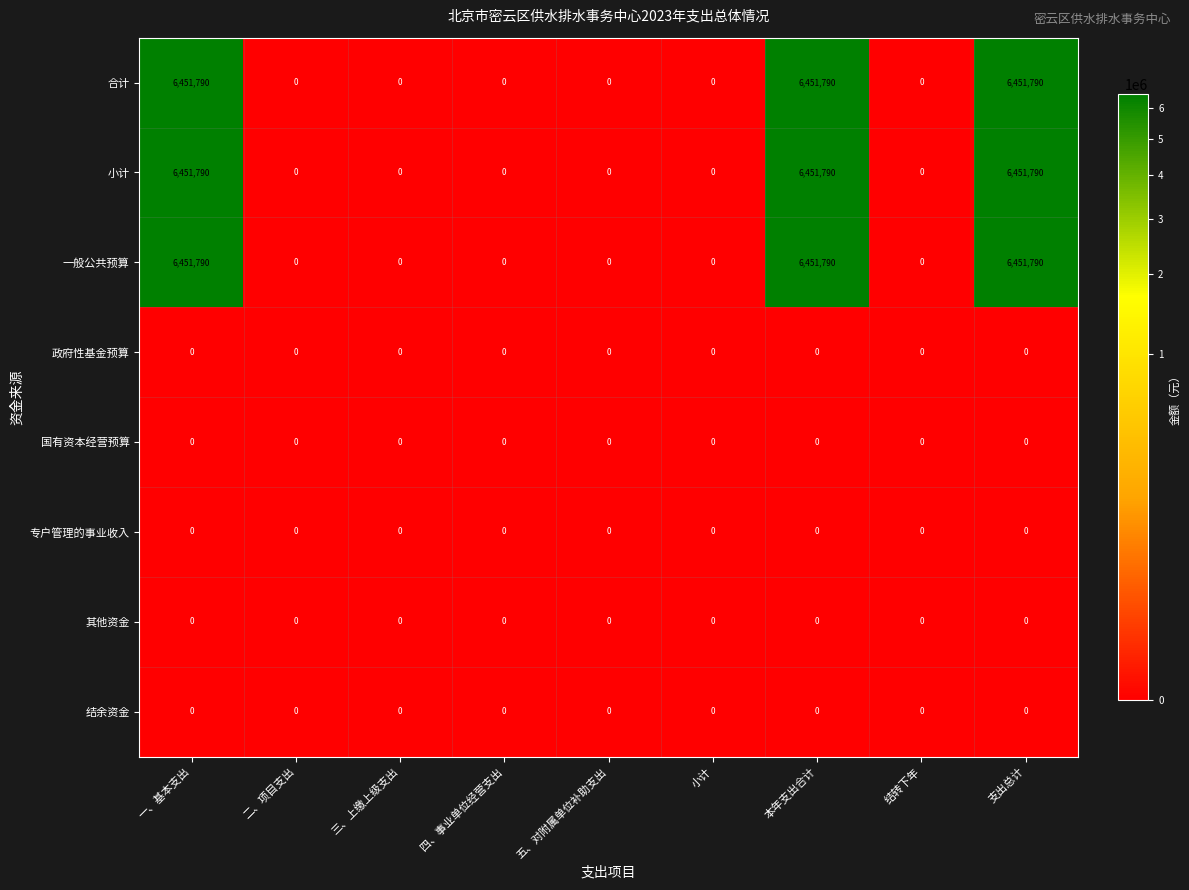

What is the difference between the highest and lowest values at 支出总计?

6451790